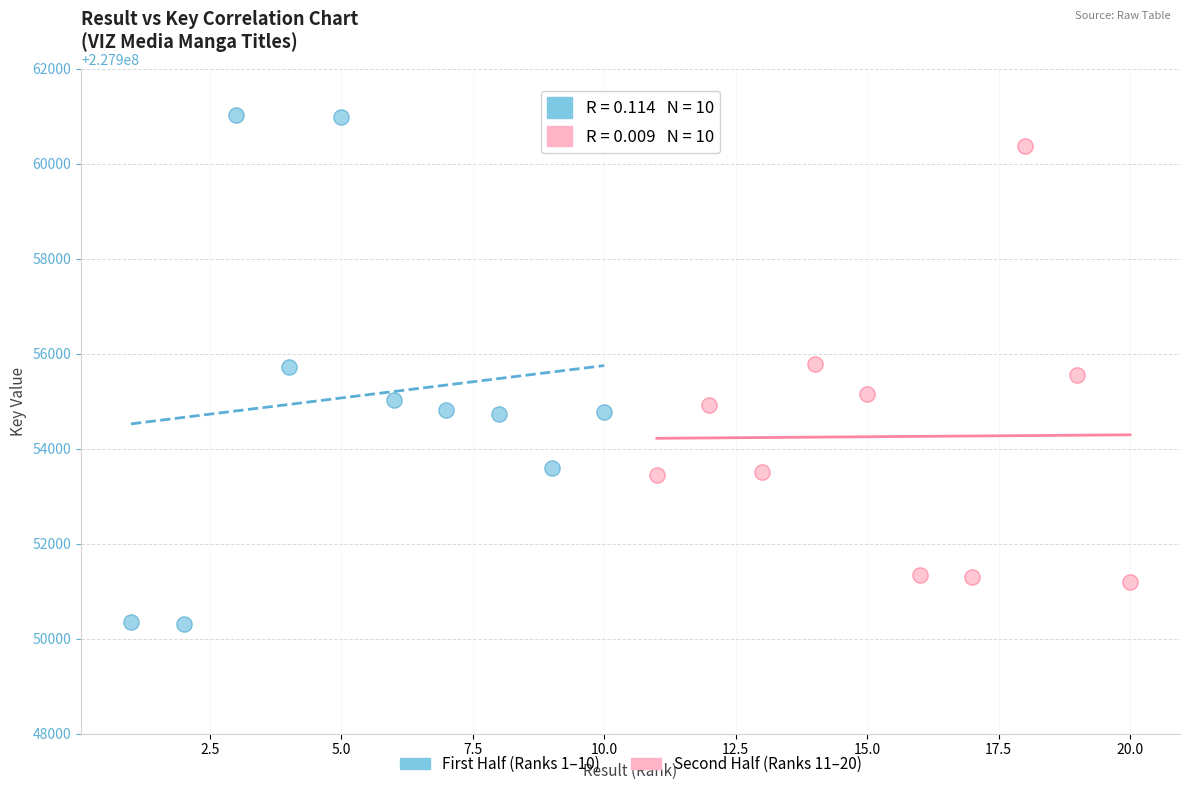

Which series reaches the maximum Y coordinate?

First Half (Ranks 1–10)